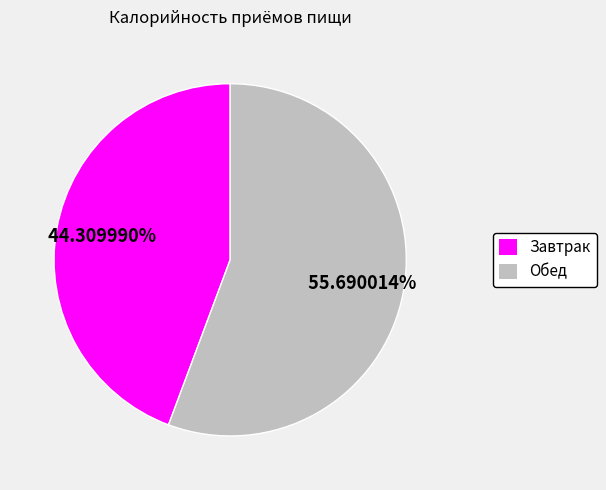

What is the ratio of the value at Завтрак to the value at Обед?

0.8